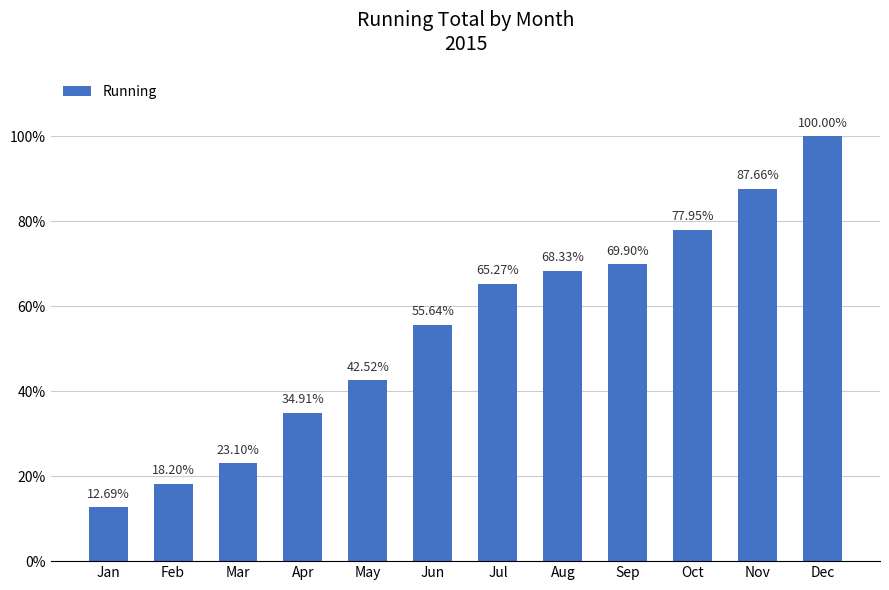

What is the change in value from Feb to May?

+0.2